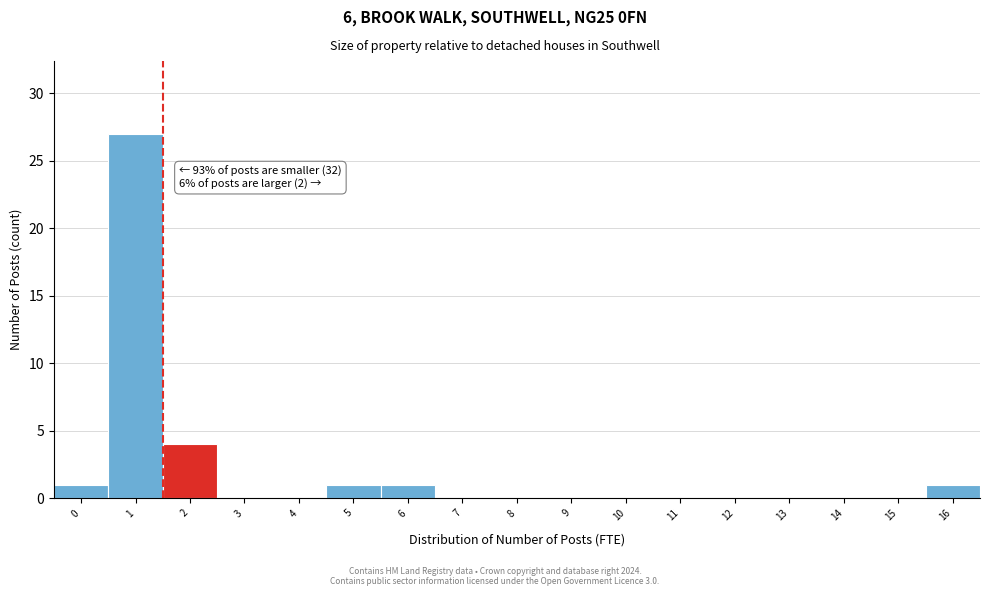

Reading left to right, transcribe all the data shown in this chart.

0=1	1=27	2=4	3=0	4=0	5=1	6=1	7=0	8=0	9=0	10=0	11=0	12=0	13=0	14=0	15=0	16=1